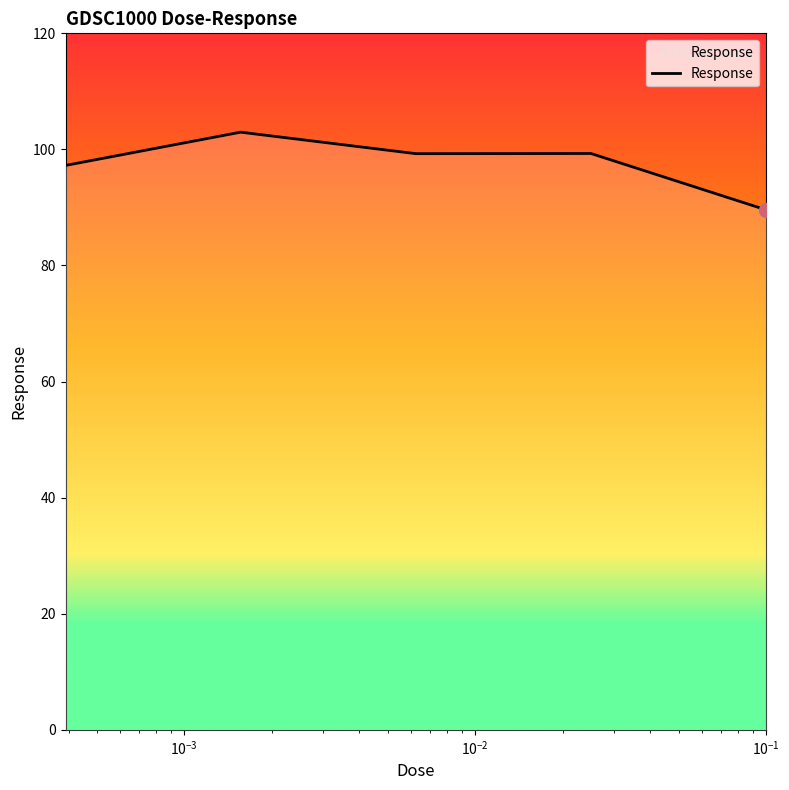

True or false: there are more than 2 points higher than both neighbors.

False